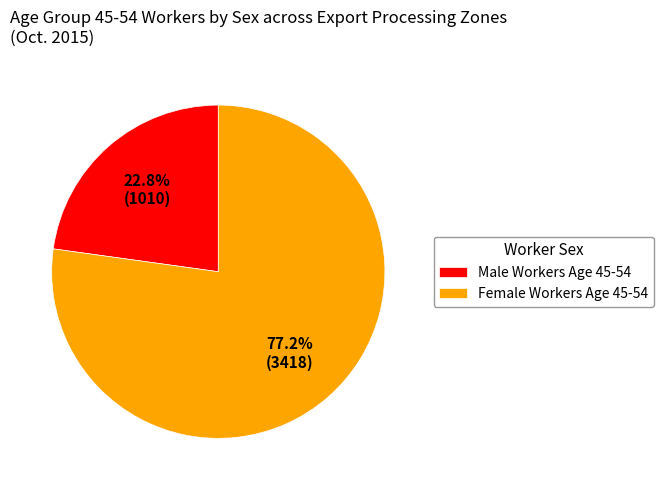

Combined, do Female Workers Age 45-54 and Male Workers Age 45-54 account for over 50%?

Yes